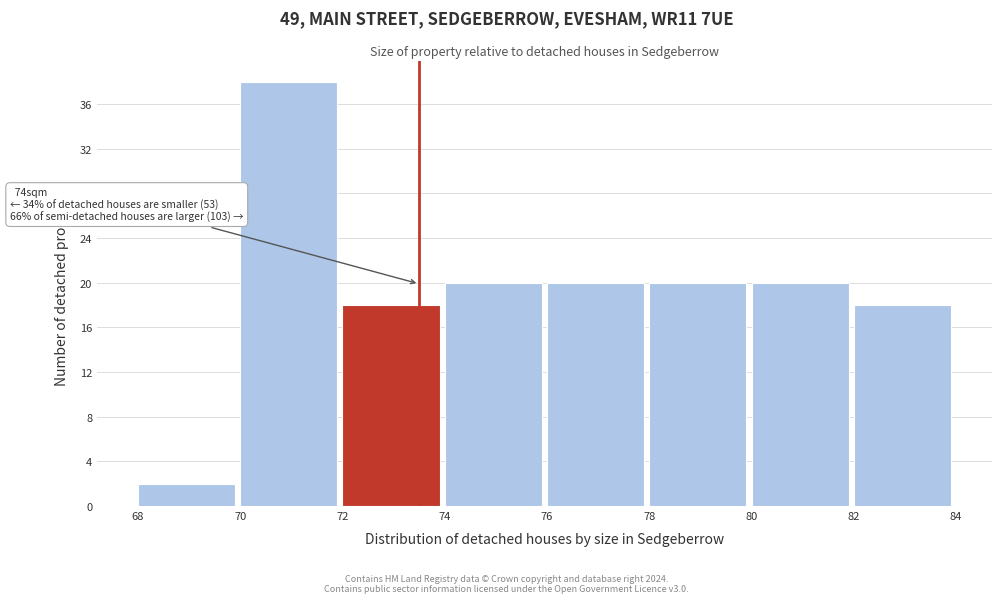

Which range on the x-axis has the tallest bar?

70 to 72